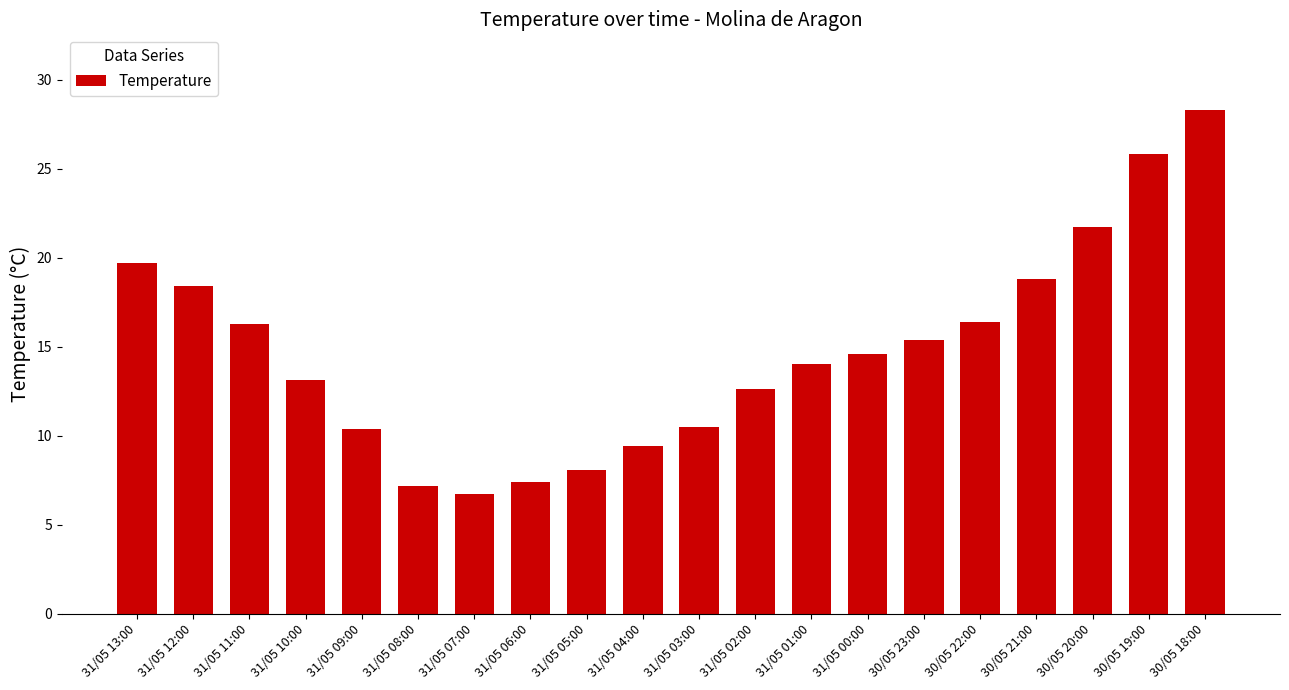

Does the chart contain any negative values?

No